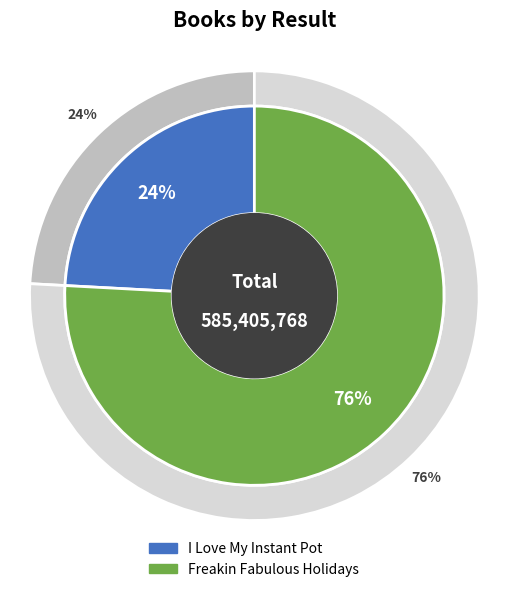

Does any single category account for the majority?

Yes